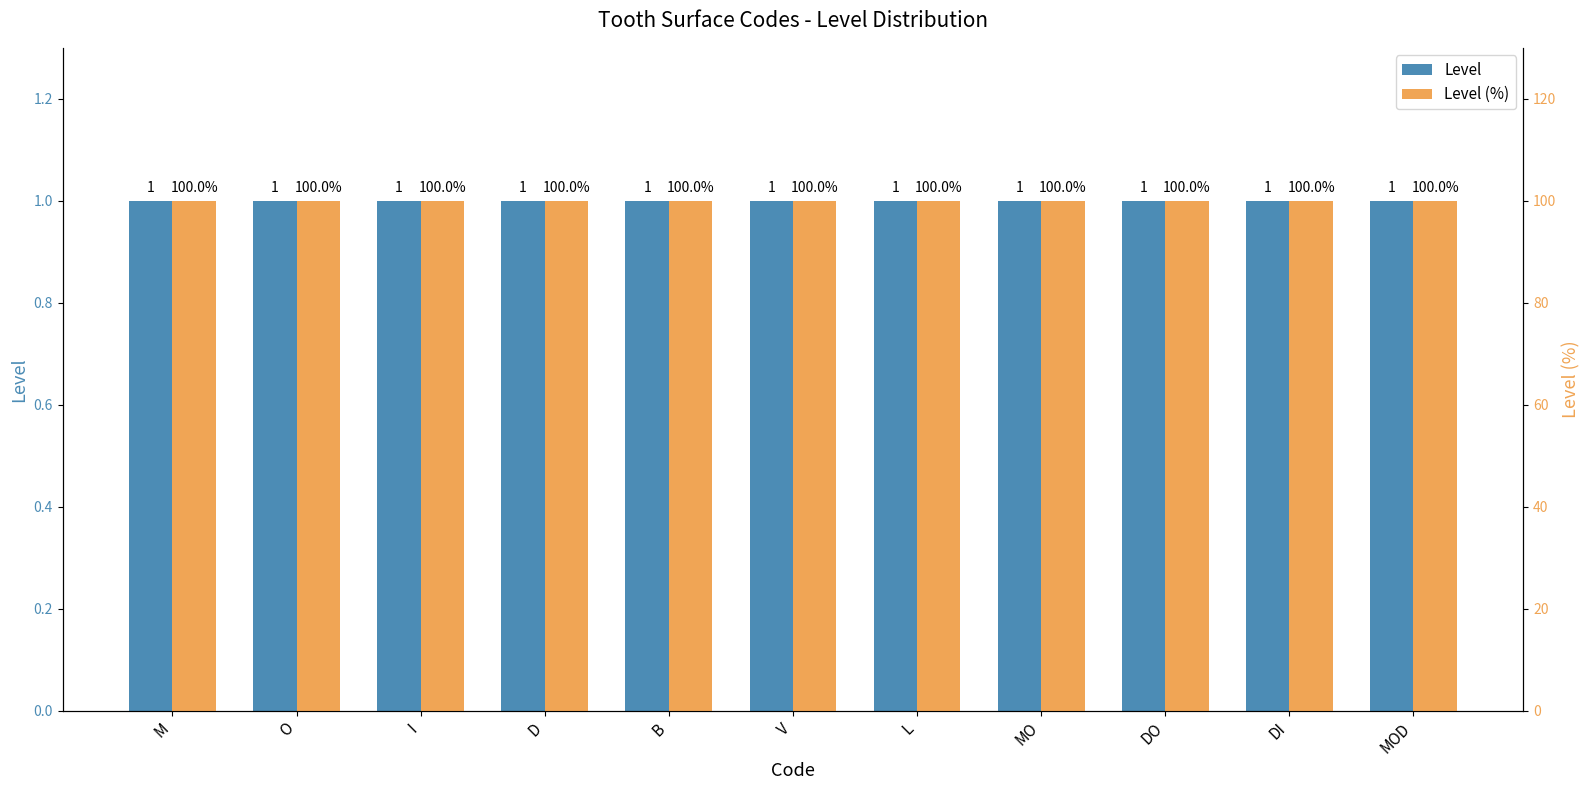

How many distinct data groups are displayed?

2